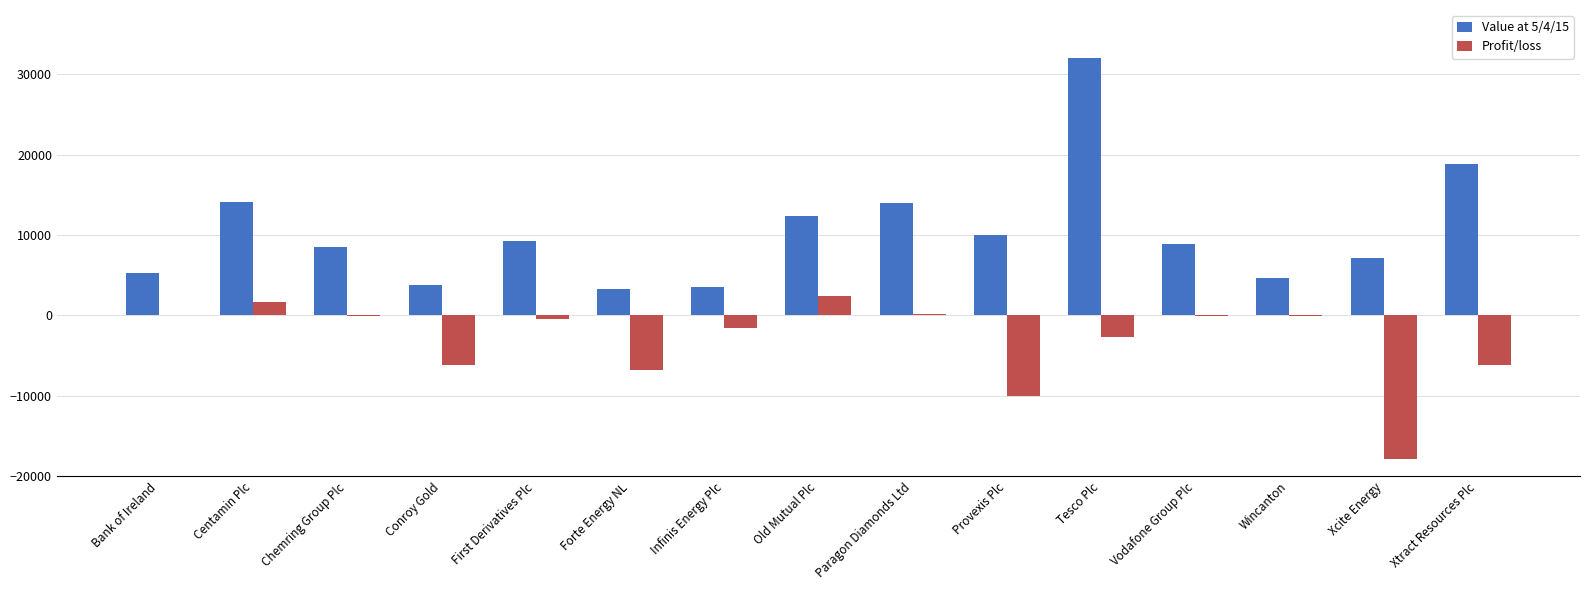

Is the value of Profit/loss at Xtract Resources Plc greater than the value of Value at 5/4/15 at Xcite Energy?

No